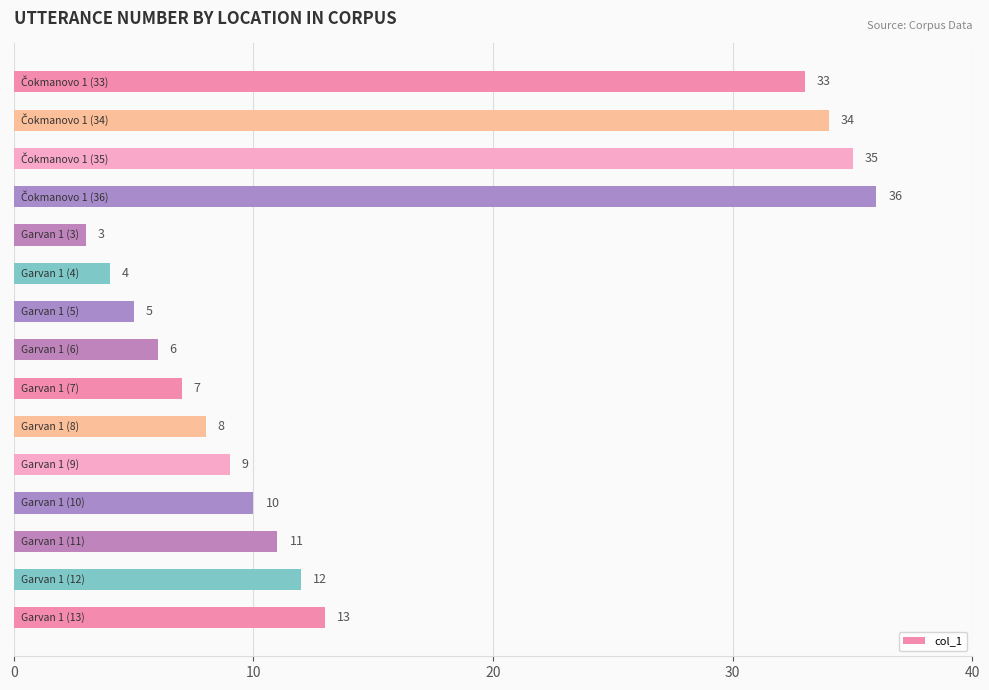

Reading bottom to top, extract all data points from this chart.

13	12	11	10	9	8	7	6	5	4	3	36	35	34	33